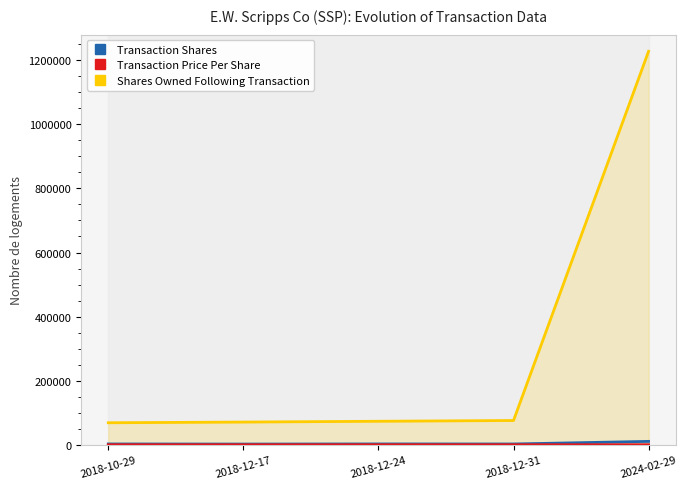

True or false: Transaction Shares and Transaction Price Per Share intersect in this chart.

False